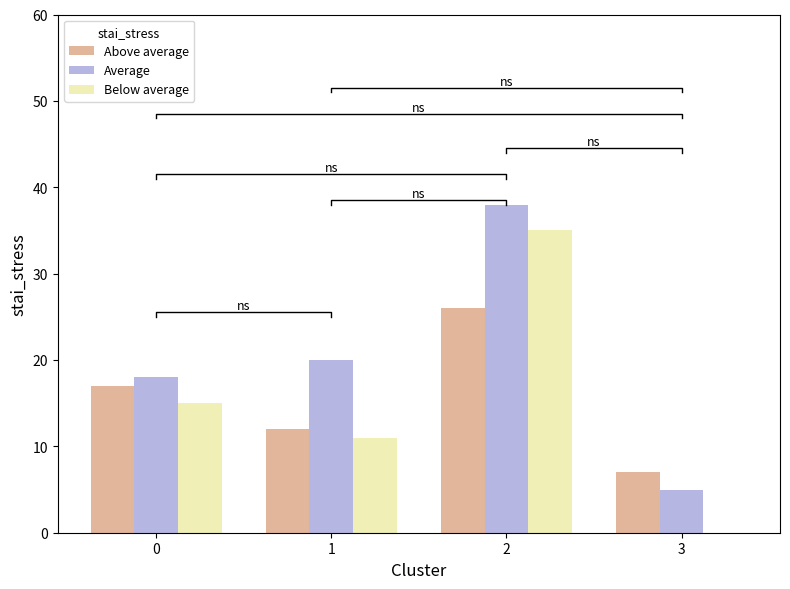

The value of Above average at 1 is 12. True or false?

True